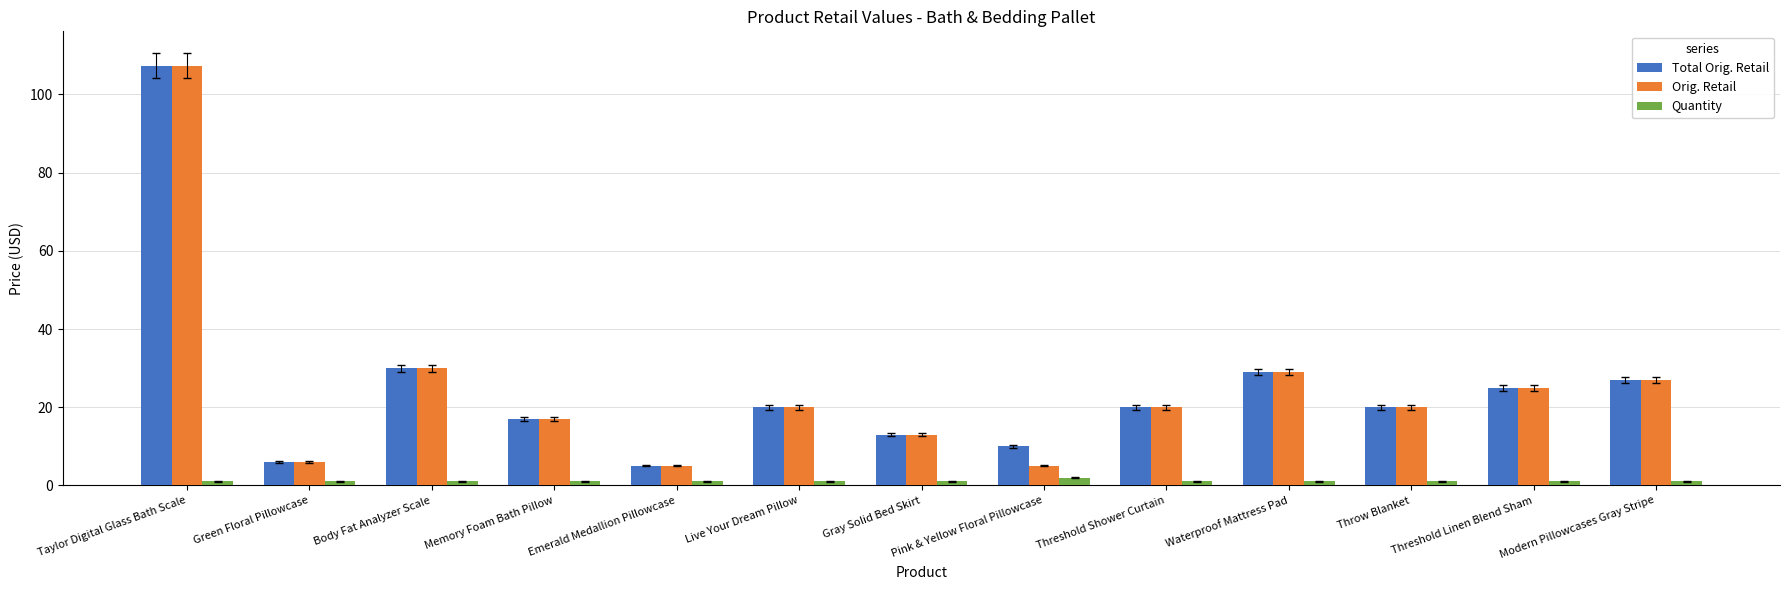

Which label corresponds to the largest value in the chart?

Taylor Digital Glass Bath Scale